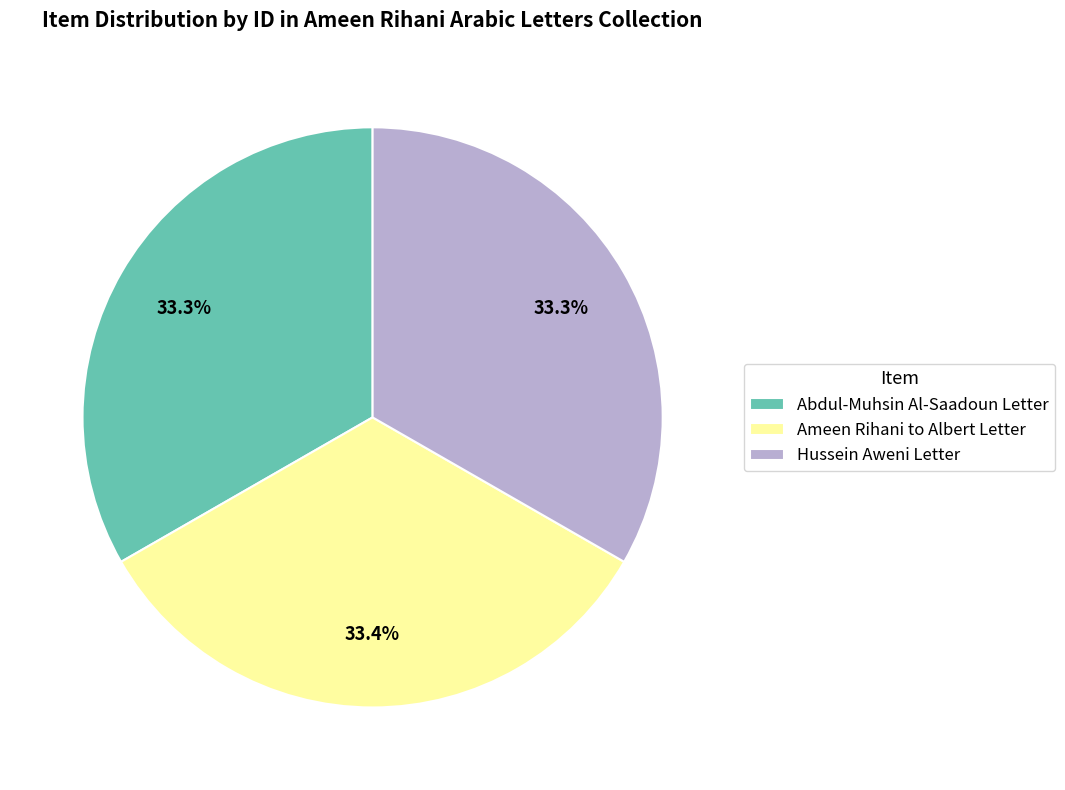

What is the ratio of the value at Hussein Aweni Letter to the value at Ameen Rihani to Albert Letter?

1.0